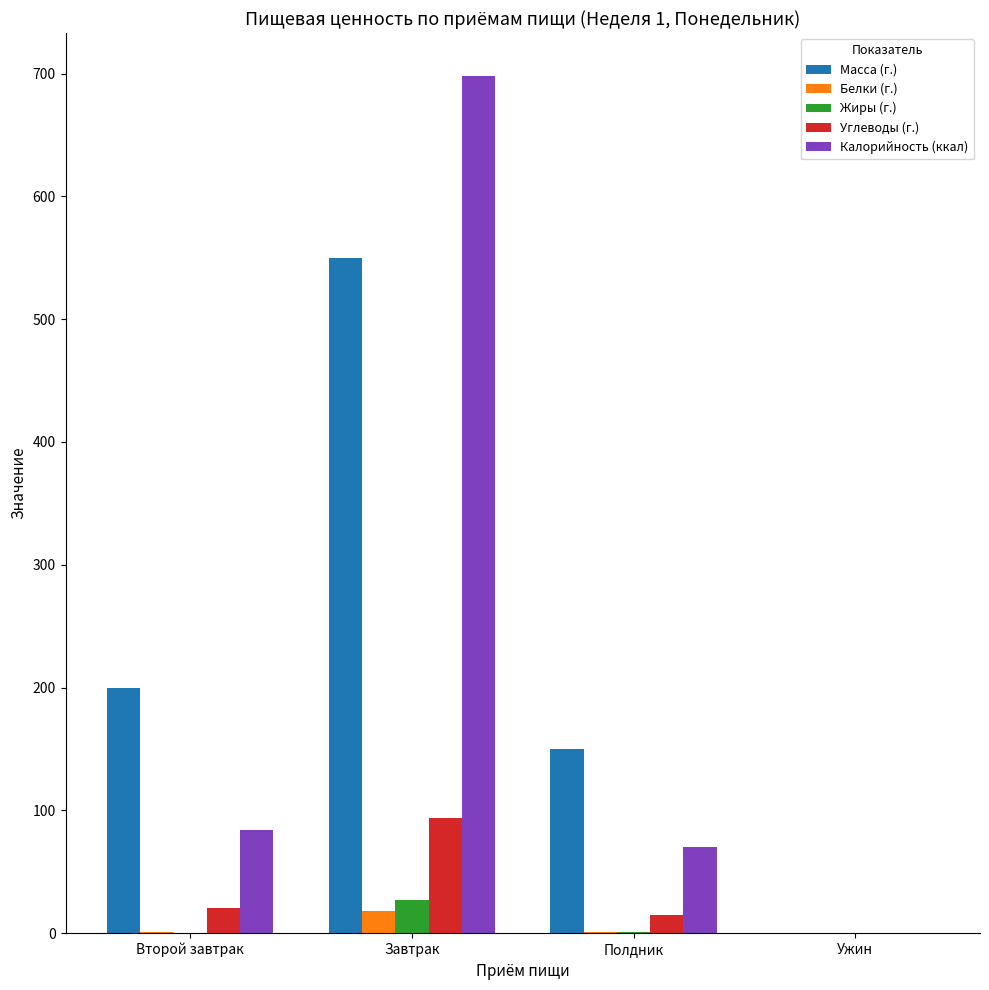

Where is Масса (г.) nearest to the value 275?

Второй завтрак